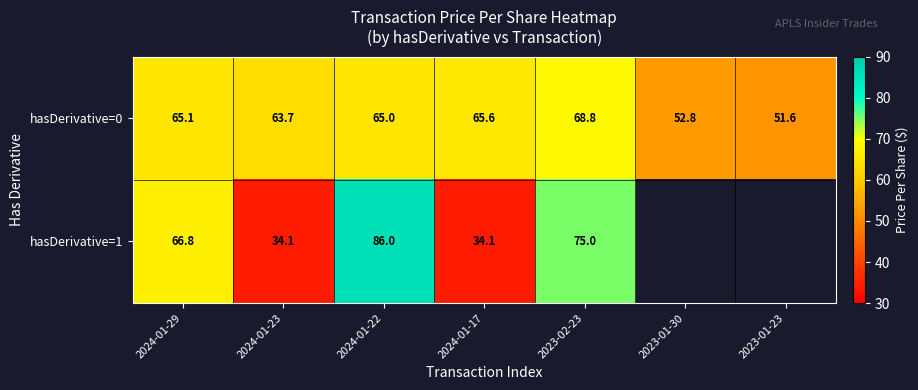

What is the total value across all series at 2024-01-22?

151.0